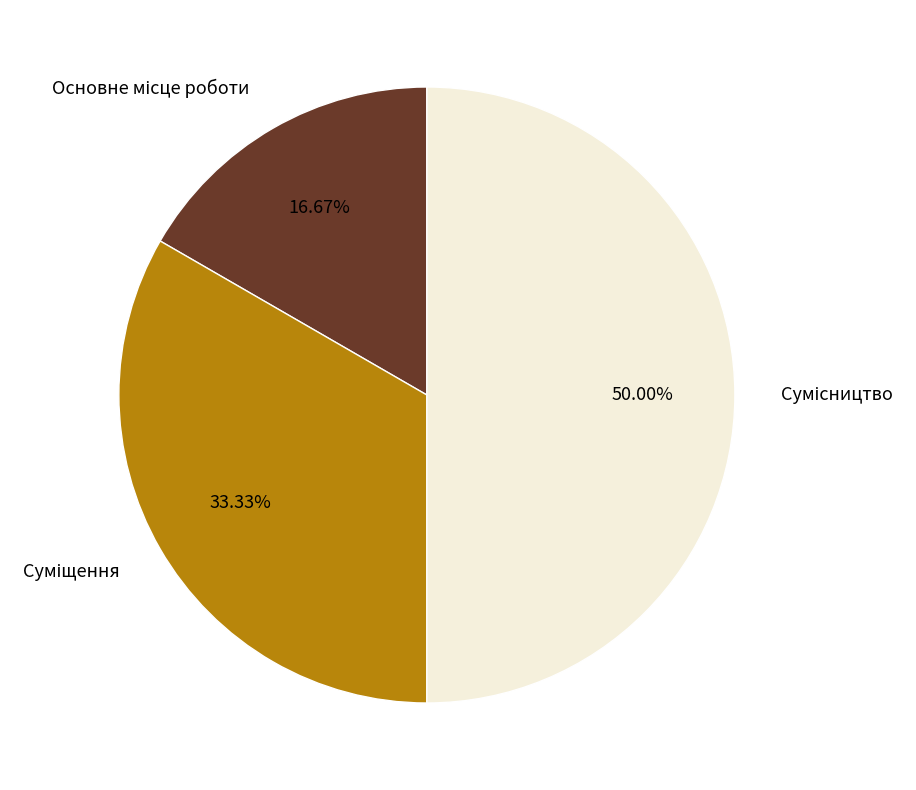

How many slices are in this pie chart?

3